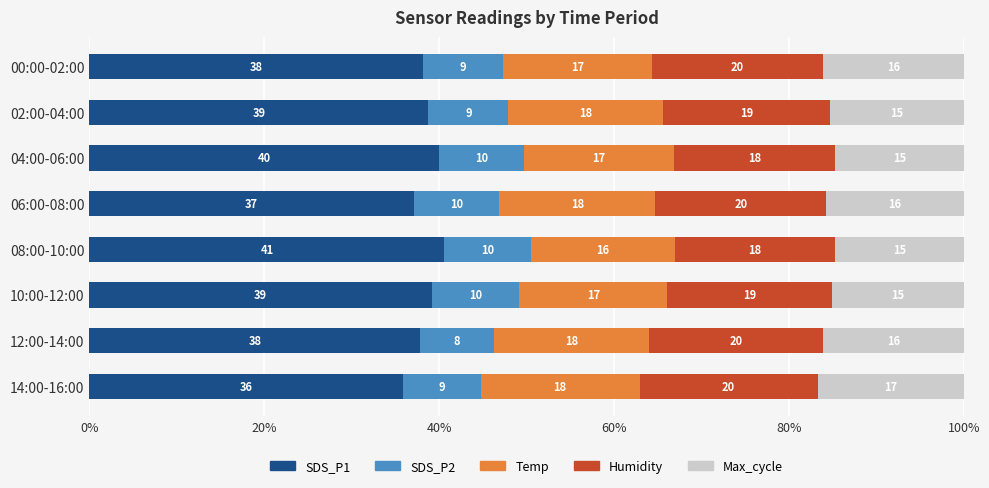

Which category has the lowest value in the SDS_P1 series?

14:00-16:00